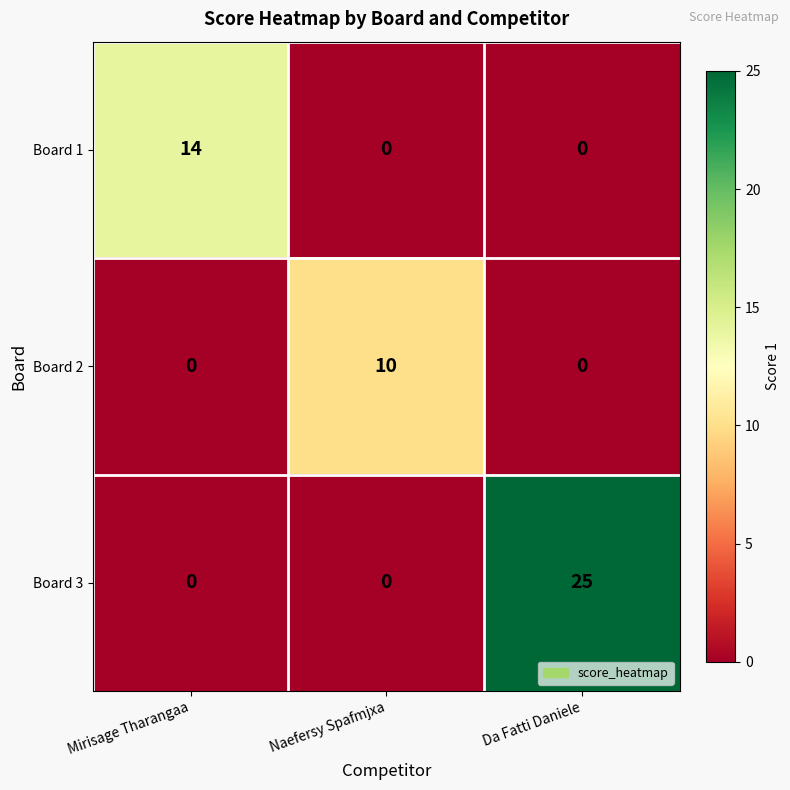

The value of Board 3 at Mirisage Tharangaa is -16. True or false?

False